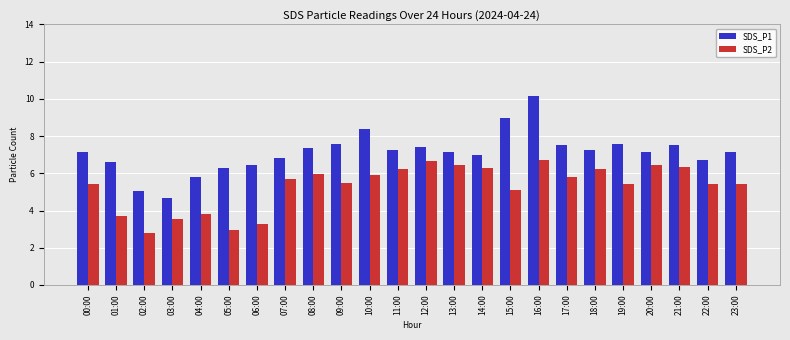

Which category has the lowest value across all series?

02:00